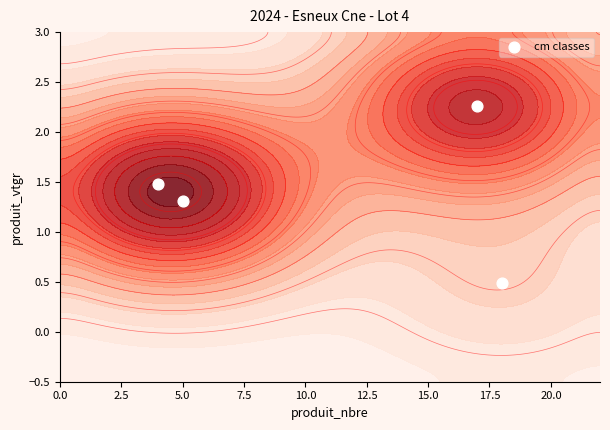

The value at 5.0 is 1.3. True or false?

True